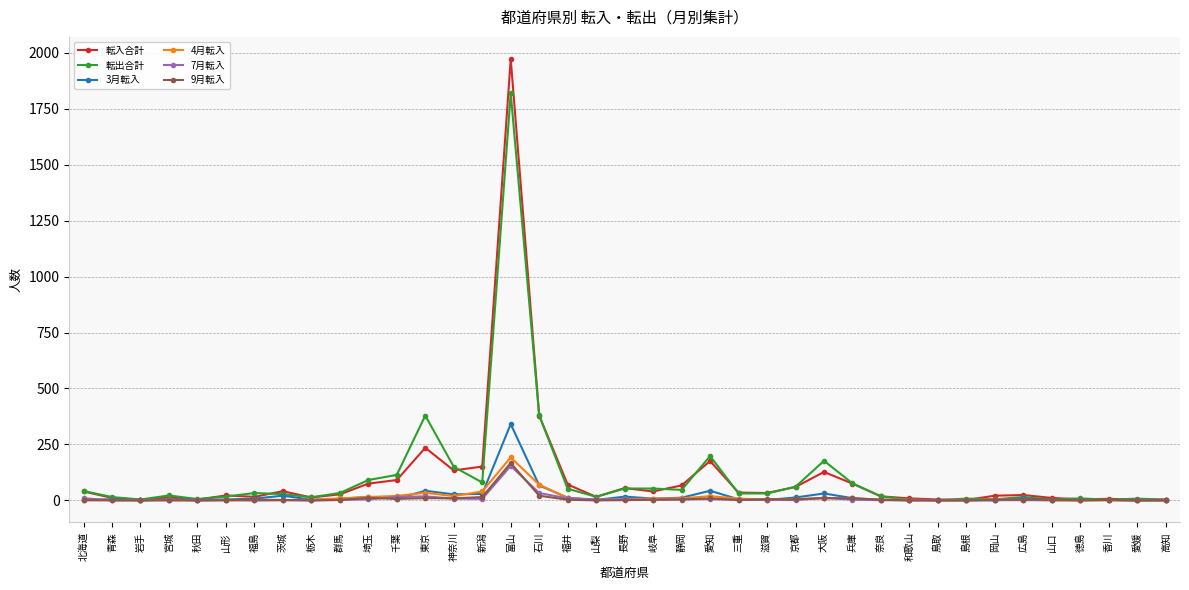

Which series has the largest range (max minus min)?

転入合計